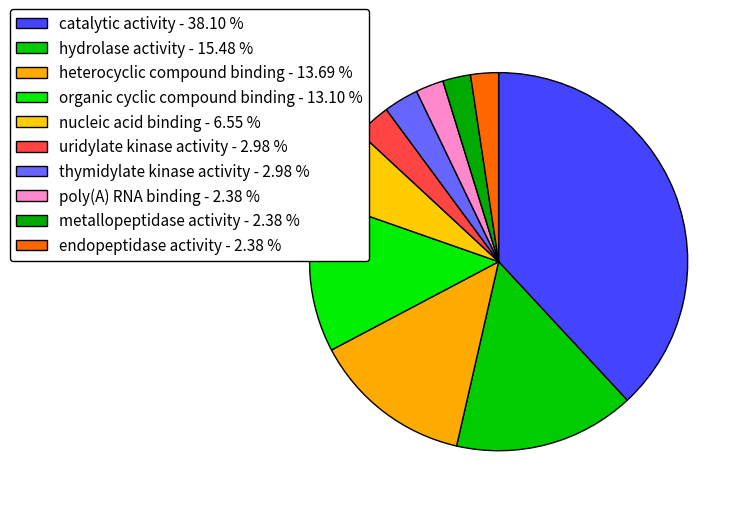

Which category has the biggest portion of the pie?

catalytic activity